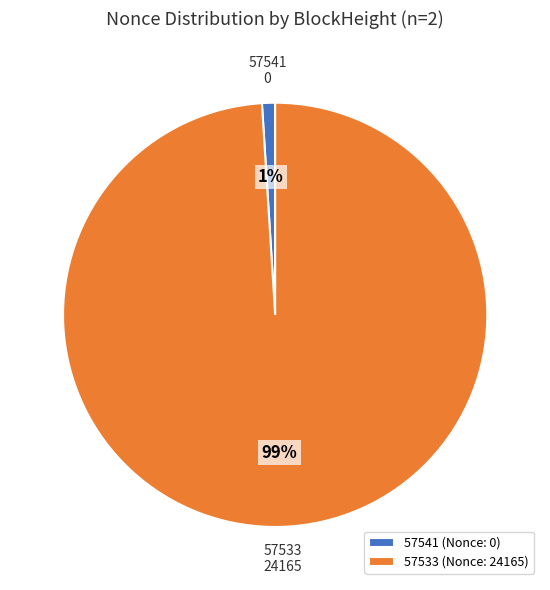

Do 57541 and 57533 together represent more than half of the pie?

Yes